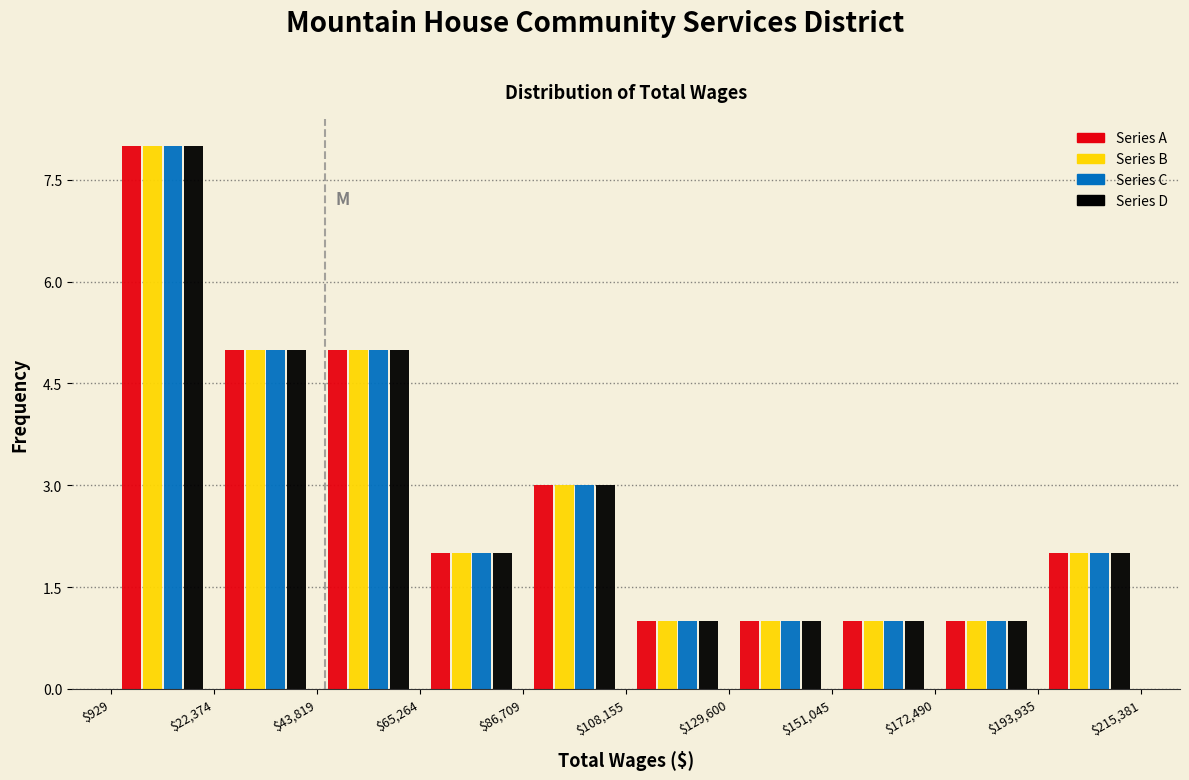

Reading left to right, list every range on the x-axis with the height of the bar of each series over it. The values are not printed on the chart, so give them approximately, as read against the axis.

$929 to $22,374: Series A=8	Series B=8	Series C=8	Series D=8
$22,374 to $43,819: Series A=5	Series B=5	Series C=5	Series D=5
$43,819 to $65,264: Series A=5	Series B=5	Series C=5	Series D=5
$65,264 to $86,709: Series A=2	Series B=2	Series C=2	Series D=2
$86,709 to $108,155: Series A=3	Series B=3	Series C=3	Series D=3
$108,155 to $129,600: Series A=1	Series B=1	Series C=1	Series D=1
$129,600 to $151,045: Series A=1	Series B=1	Series C=1	Series D=1
$151,045 to $172,490: Series A=1	Series B=1	Series C=1	Series D=1
$172,490 to $193,935: Series A=1	Series B=1	Series C=1	Series D=1
$193,935 to $215,381: Series A=2	Series B=2	Series C=2	Series D=2